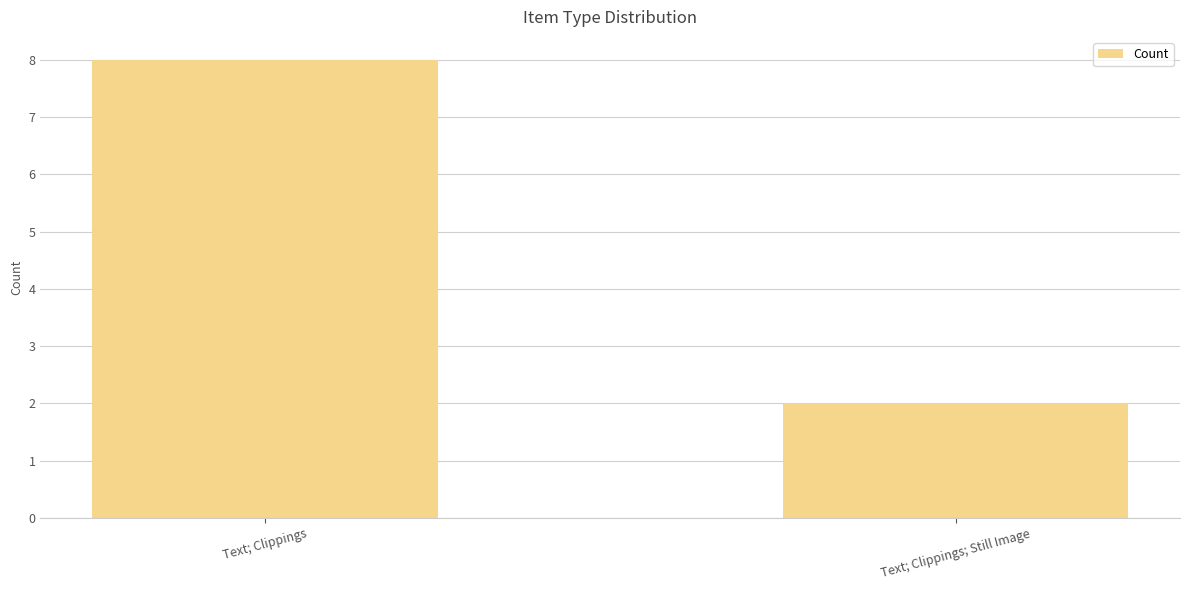

Reading left to right, transcribe all the data shown in this chart.

8	2